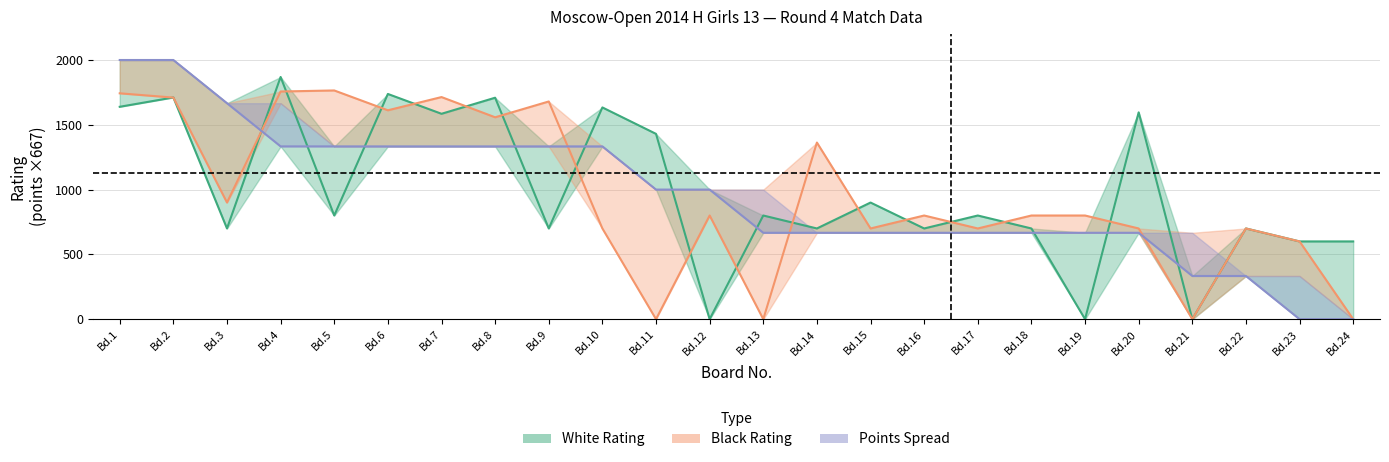

Does the chart have visible grid lines?

Yes